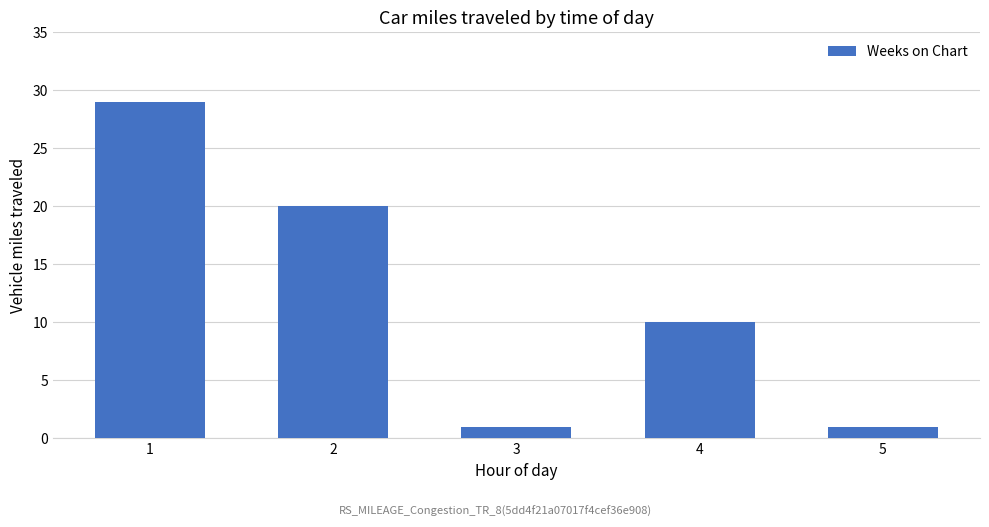

What is the change in value from 1 to 2?

-9